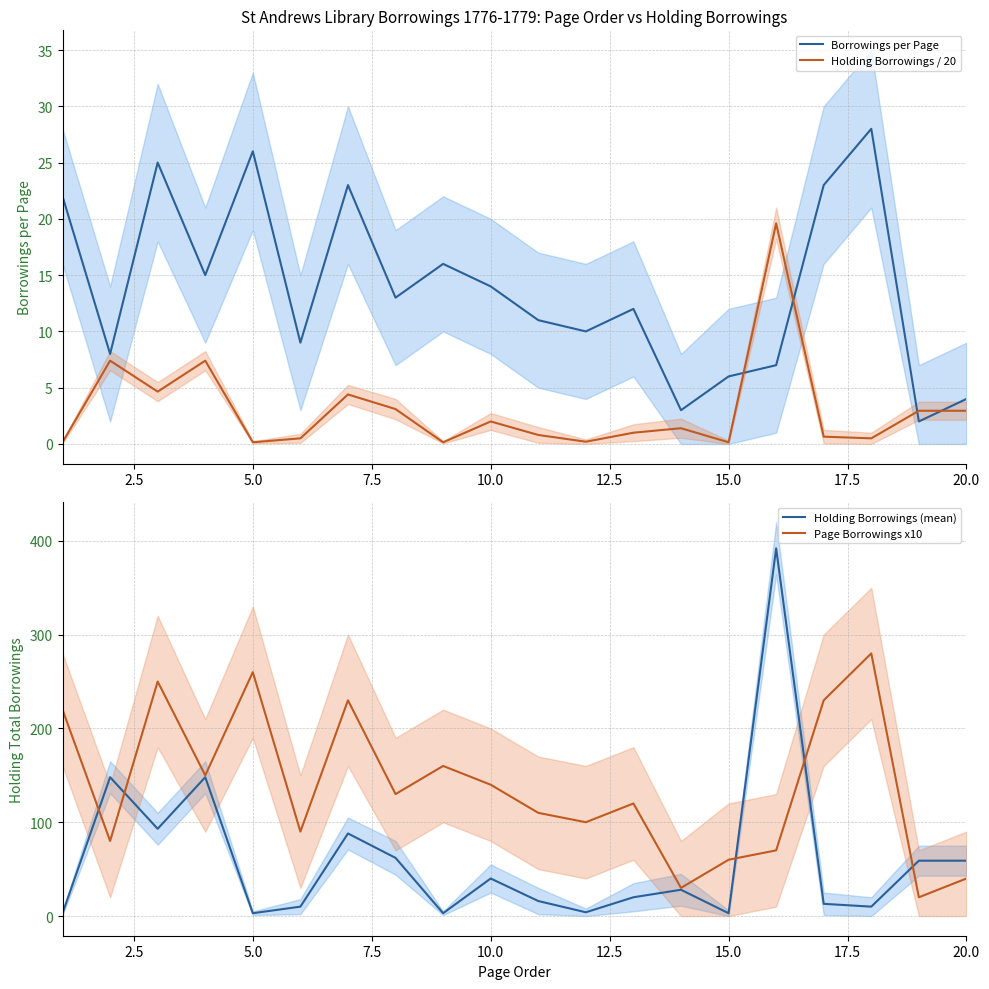

Which series has the largest range (max minus min)?

Holding Borrowings (mean)